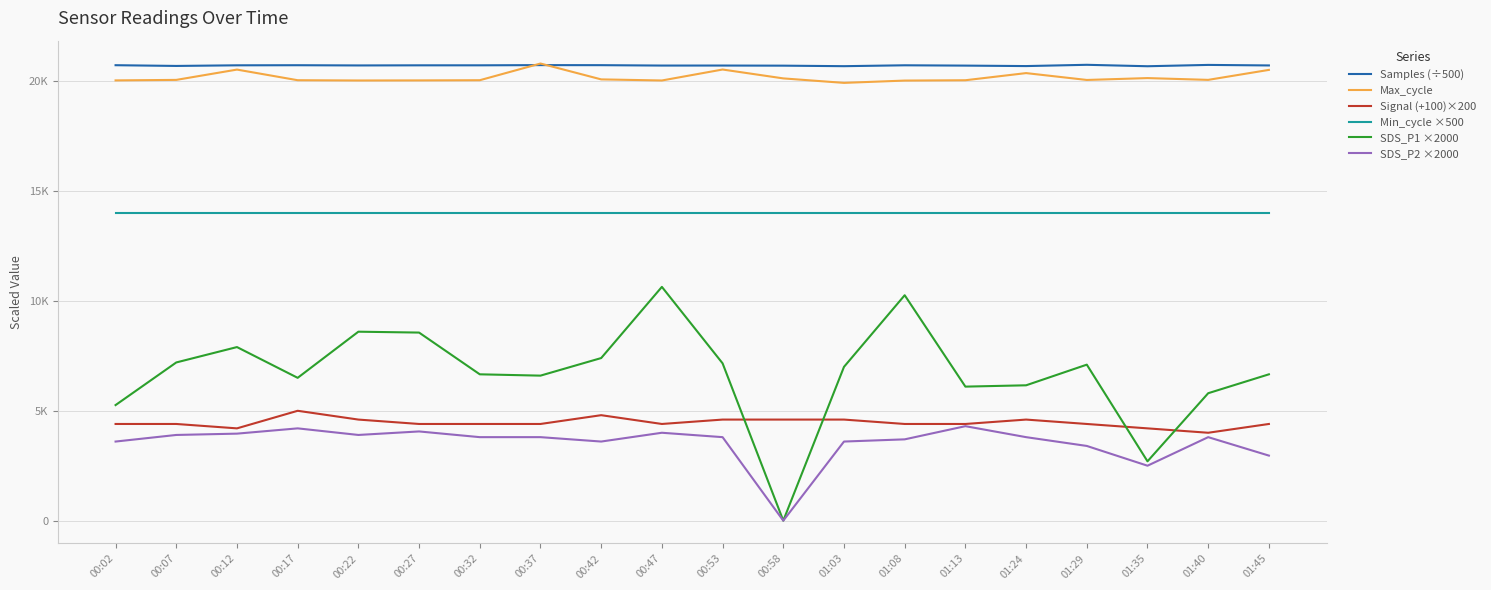

Is this an area chart (filled region under the line)?

No